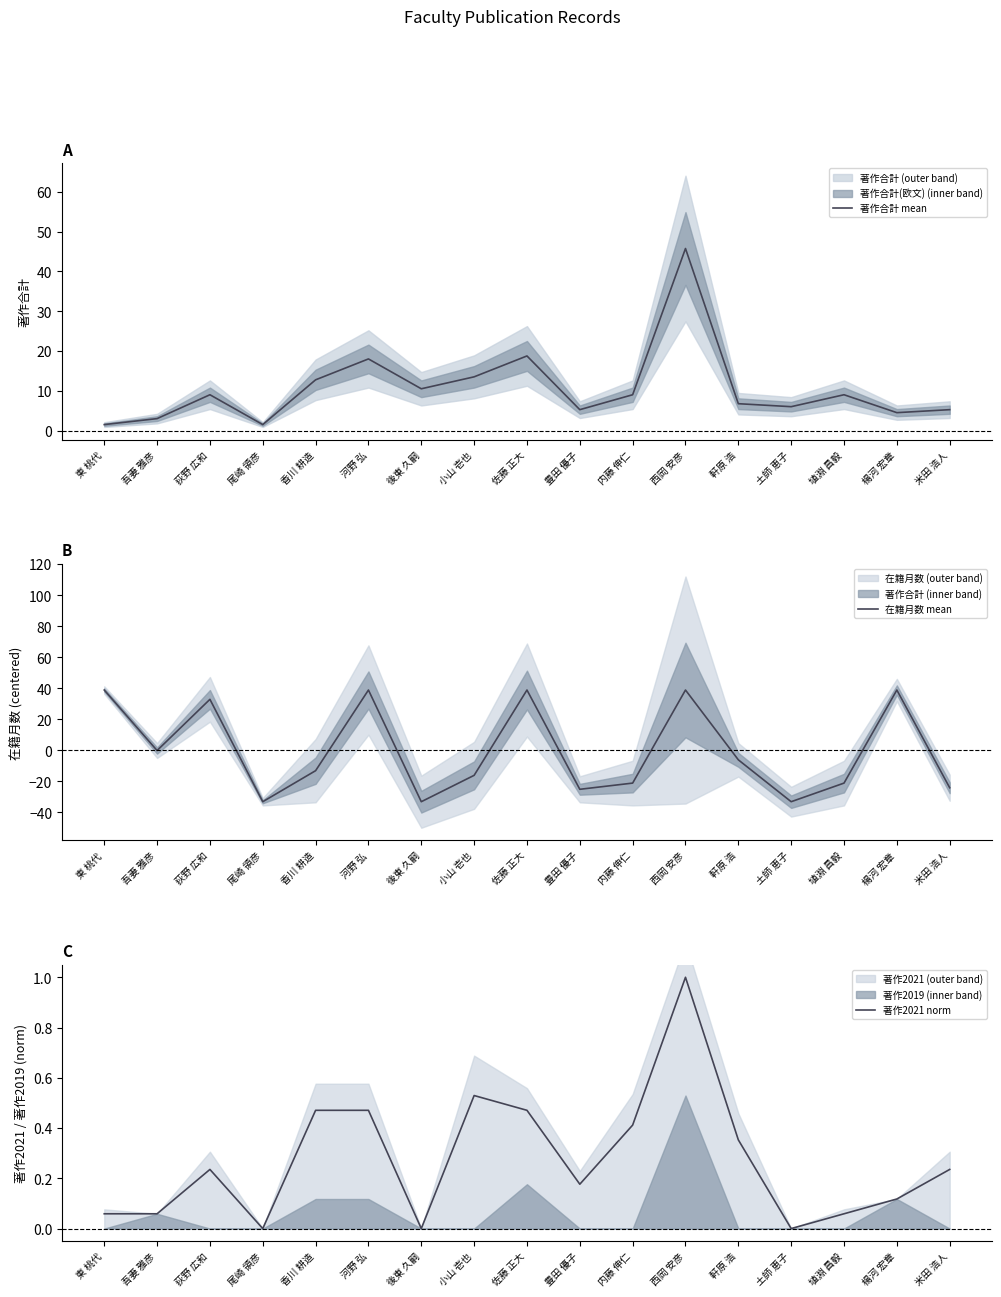

What is the sum of all 著作合計 mean values?

180.0